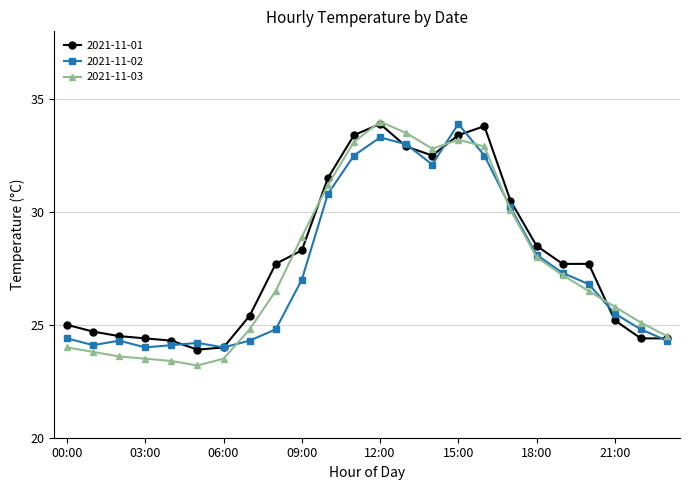

What is the value of the 2021-11-01 point at the 19th from the left?

28.5